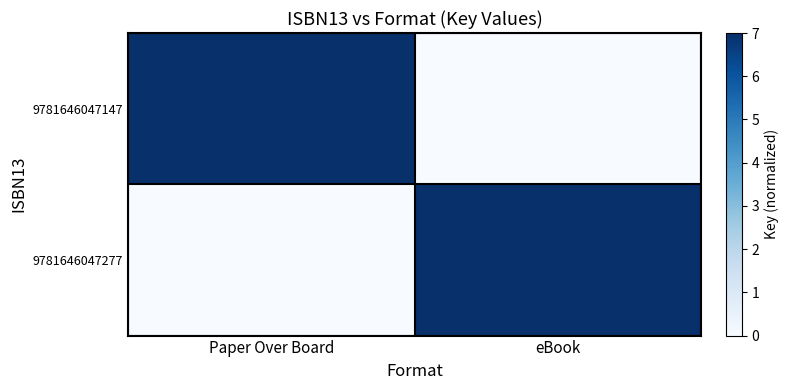

Which label corresponds to the largest value in the chart?

Paper Over Board